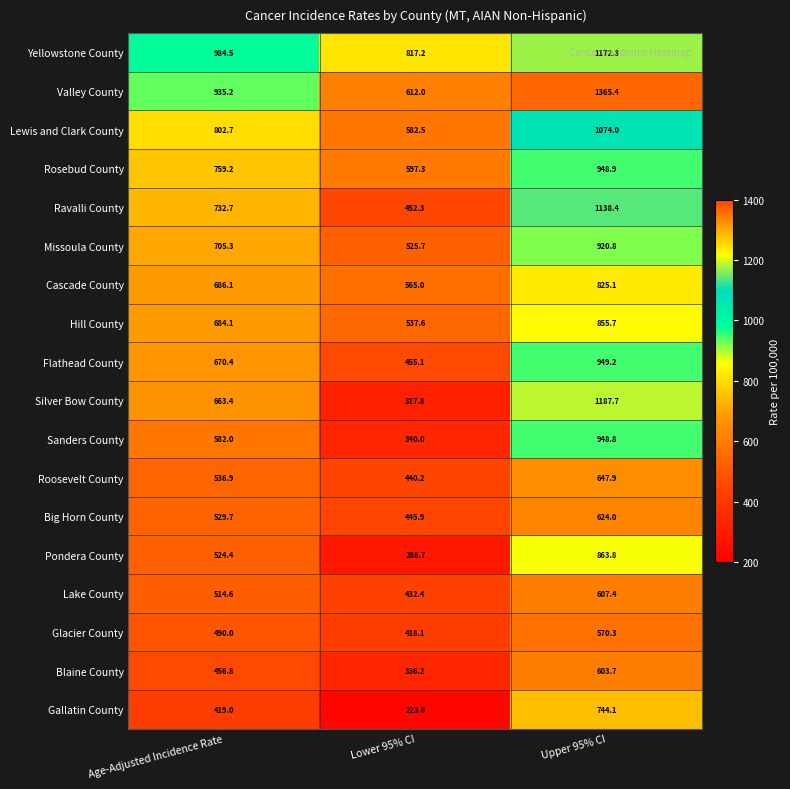

True or false: Ravalli County has a value of 284.8 at Age-Adjusted Incidence Rate.

False